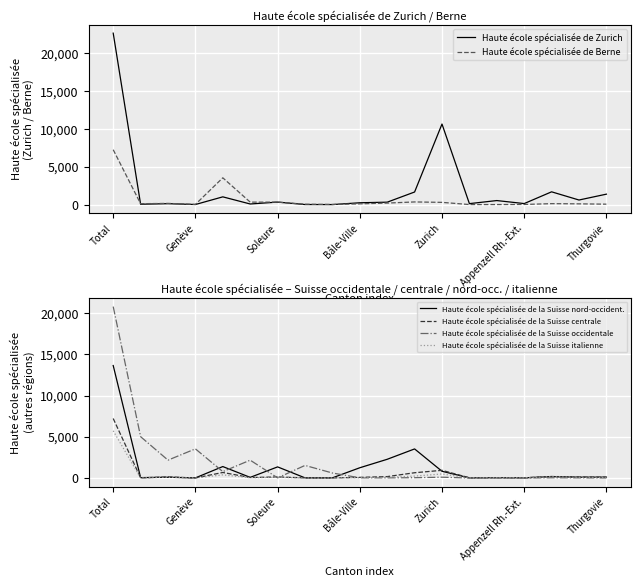

At which label does Haute école spécialisée de Zurich reach its peak?

Total